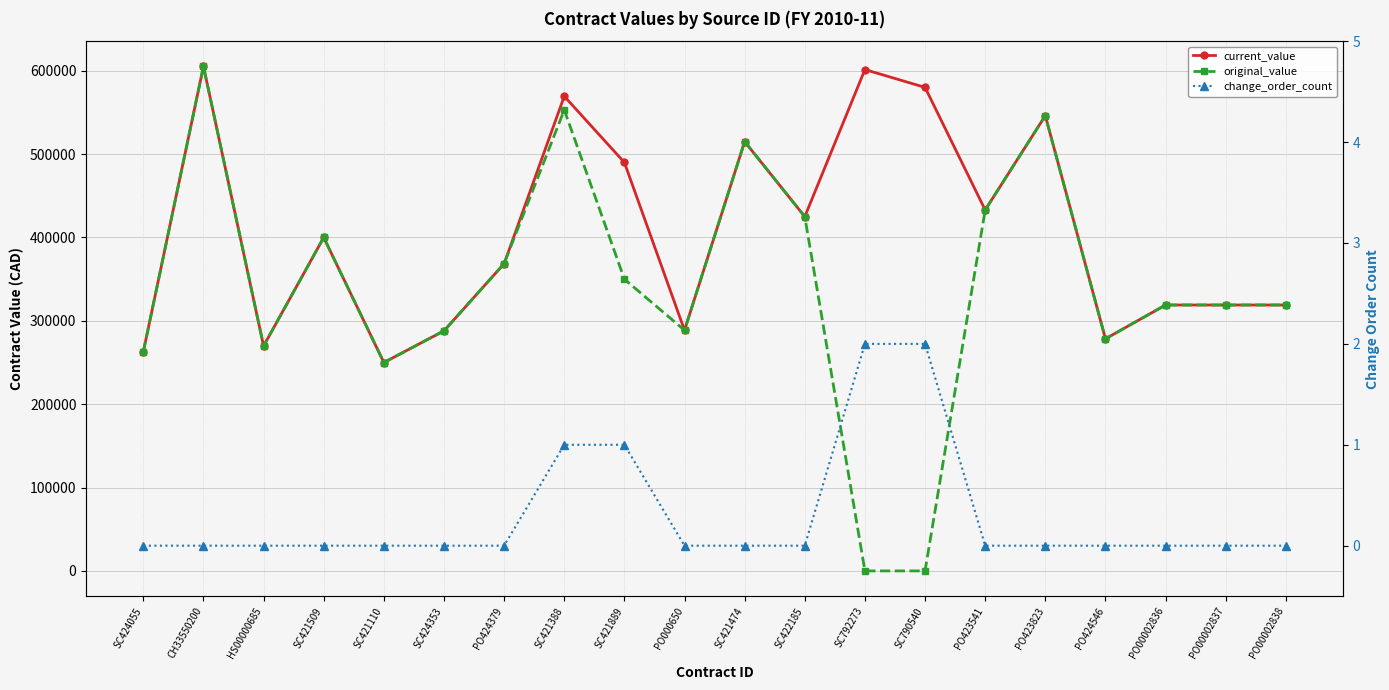

What is the highest value of the original_value series?

605204.1